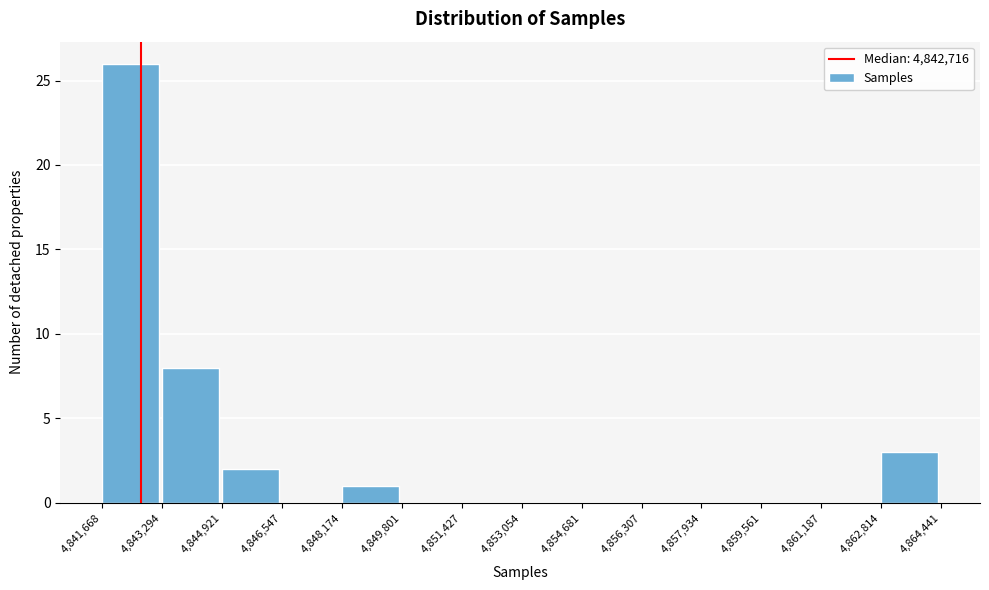

Over which range of the x-axis is the bar tallest?

4,841,668 to 4,843,294